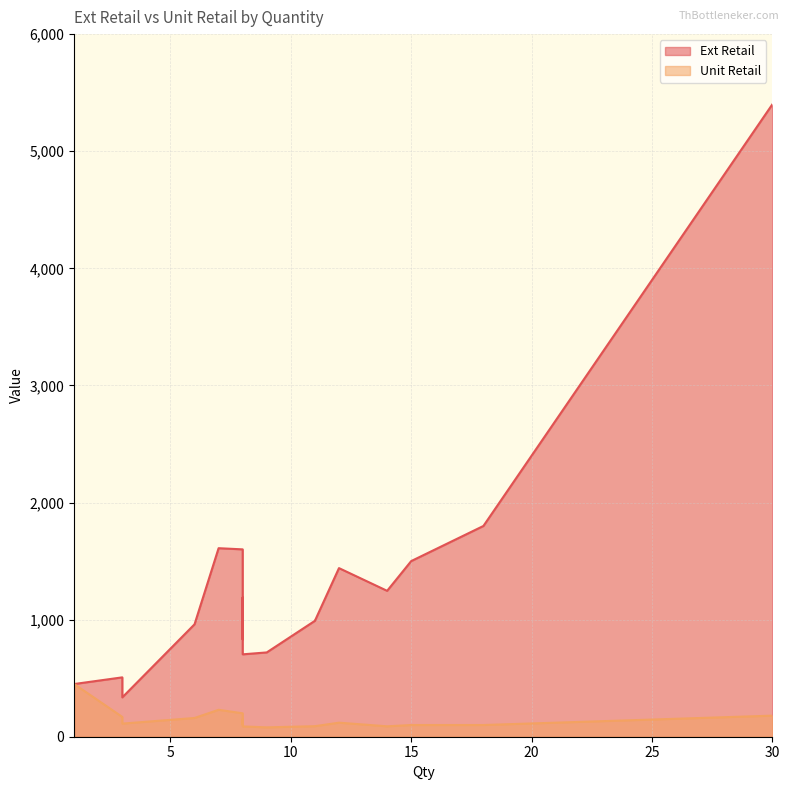

Rank the series by their average value, from highest to lowest.

Ext Retail, Unit Retail